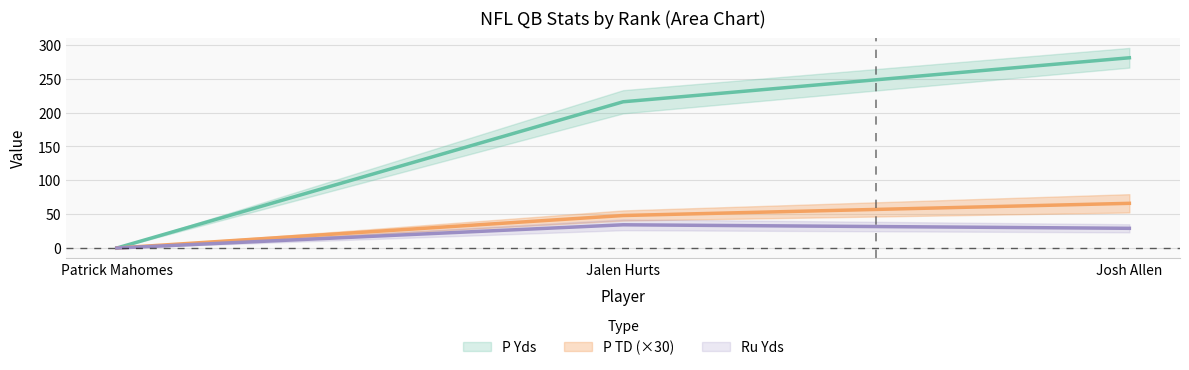

Where does the P TD series first go above 48?

Josh Allen